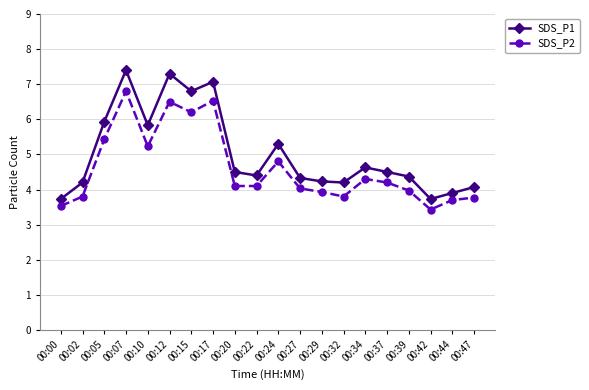

How many values in the SDS_P1 series are below 4?

3